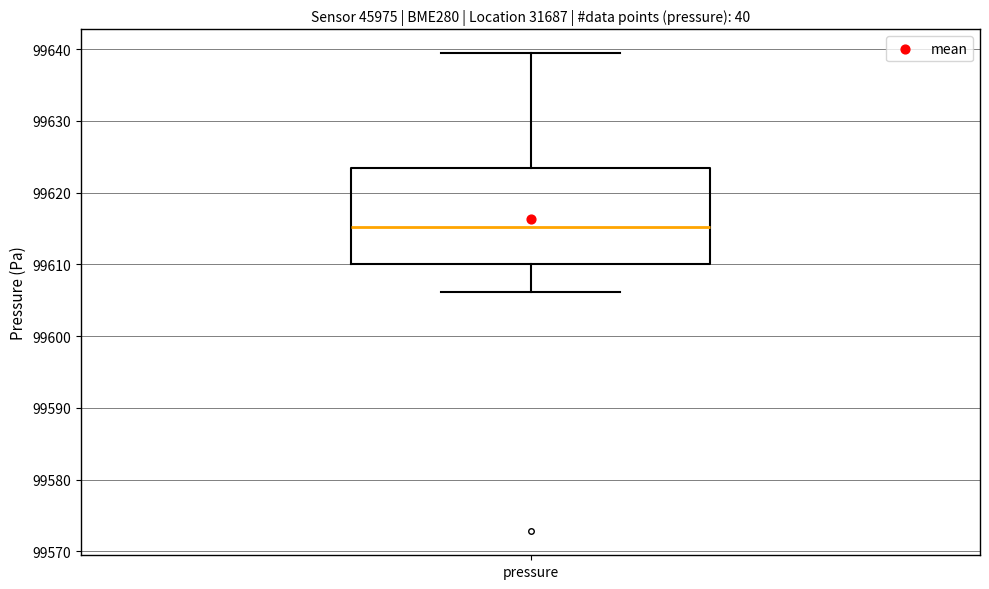

Transcribe this box plot: give where the median line is, the range the box spans, and where the two whiskers end, as read against the y-axis. The values are not printed on the chart, so give them approximately, as read against the axis.

median 99615, box 99610 to 99623, whiskers 99606 to 99639